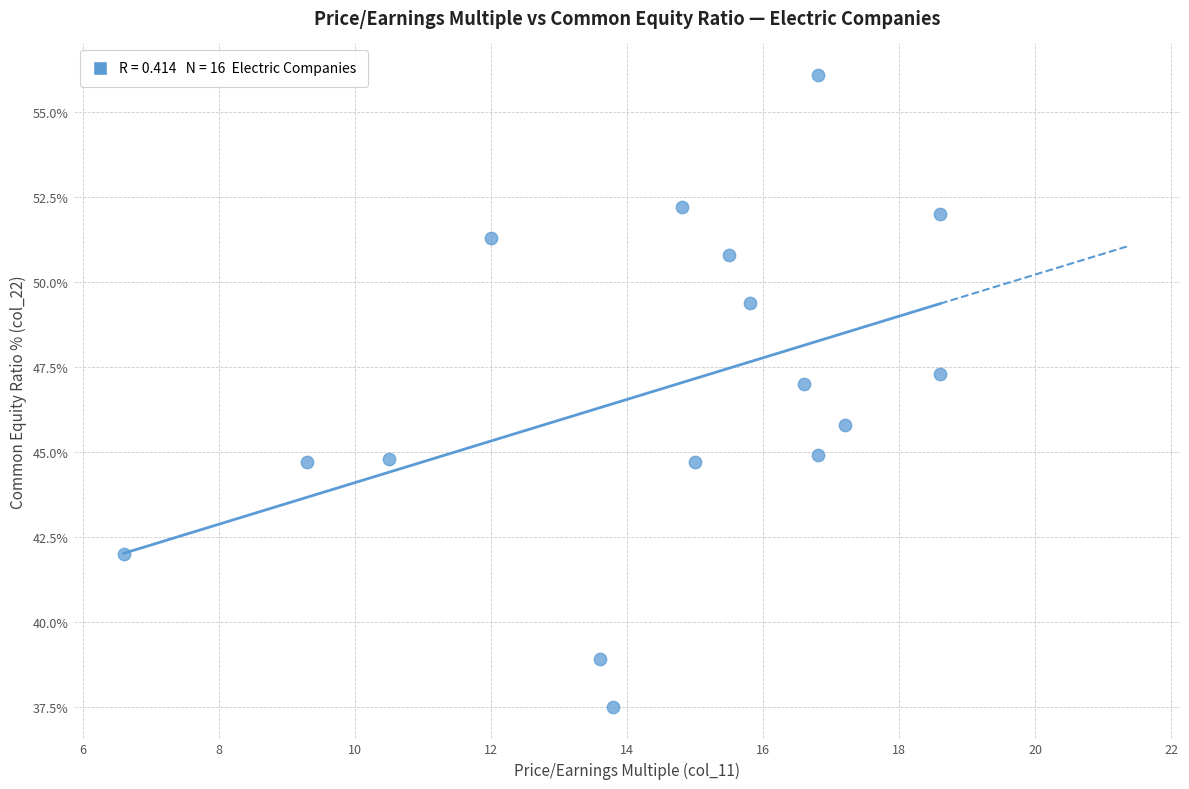

What is the range of Y values (max minus min)?

18.6